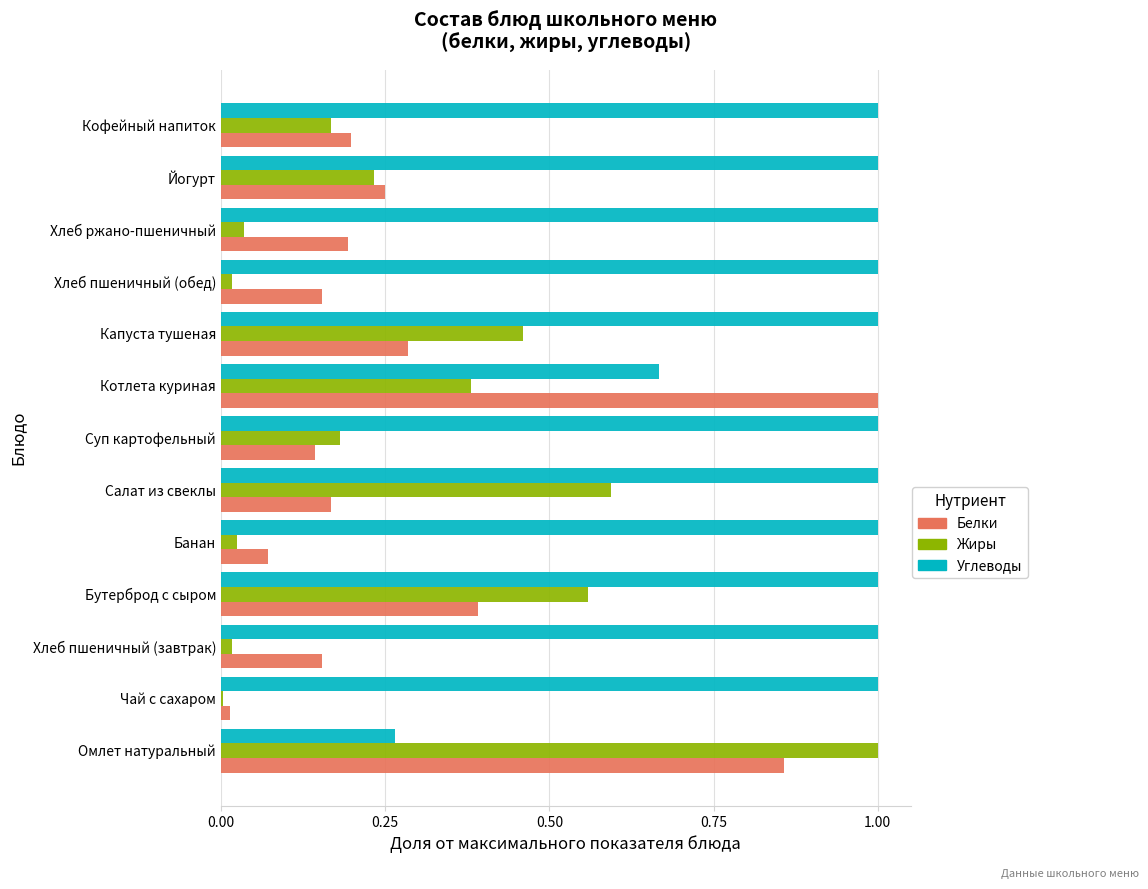

Which series has the largest total across all categories?

Углеводы